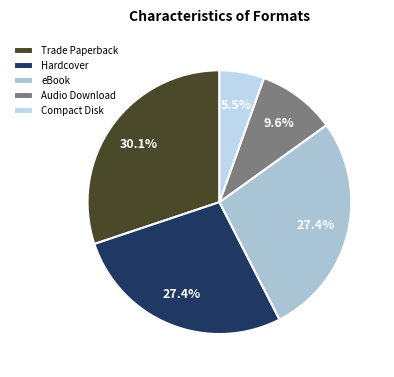

To the nearest percent, what is the difference between the largest and smallest slice percentages?

25%